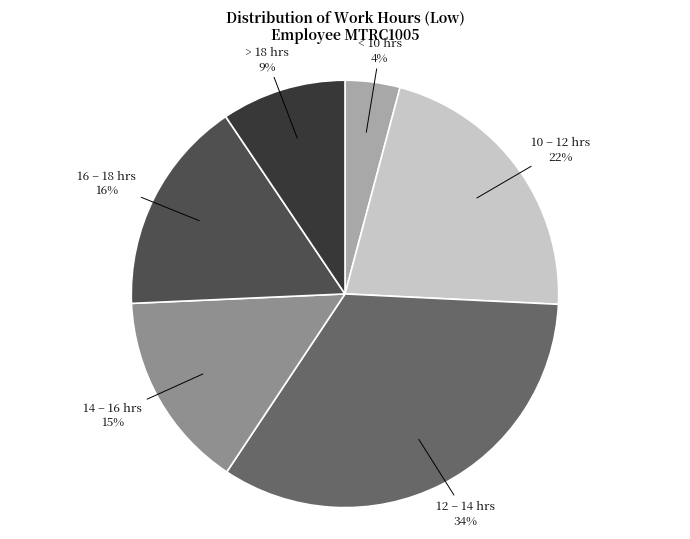

How many segments does this pie chart have?

6